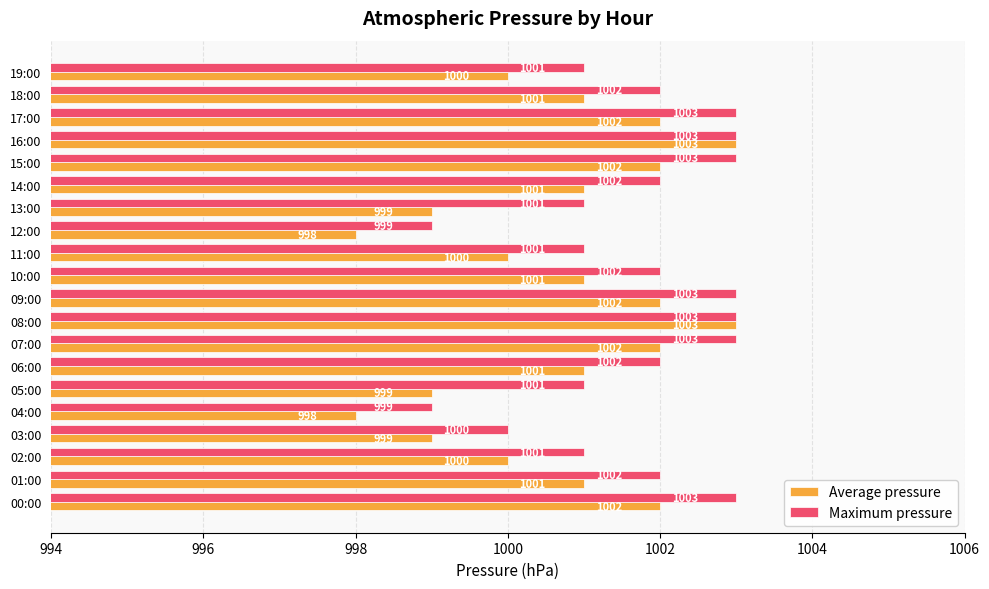

Which series has the largest total across all categories?

Maximum pressure